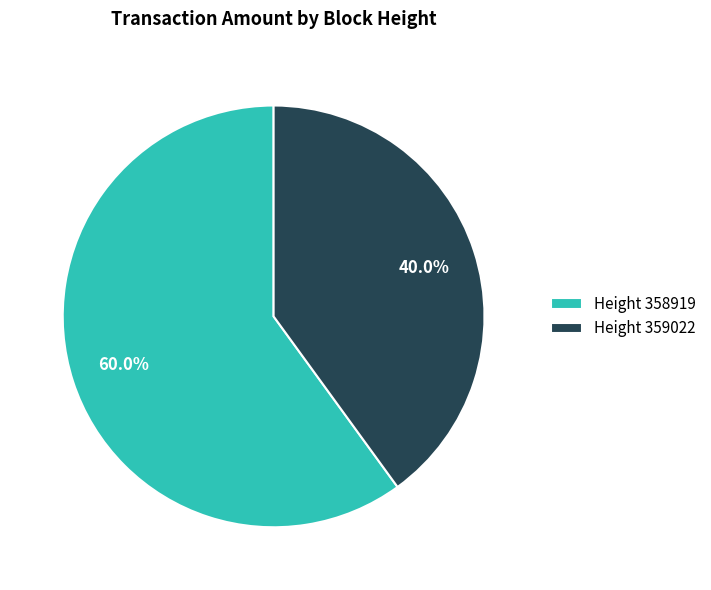

Between Height 358919 and Height 359022, which is larger?

Height 358919